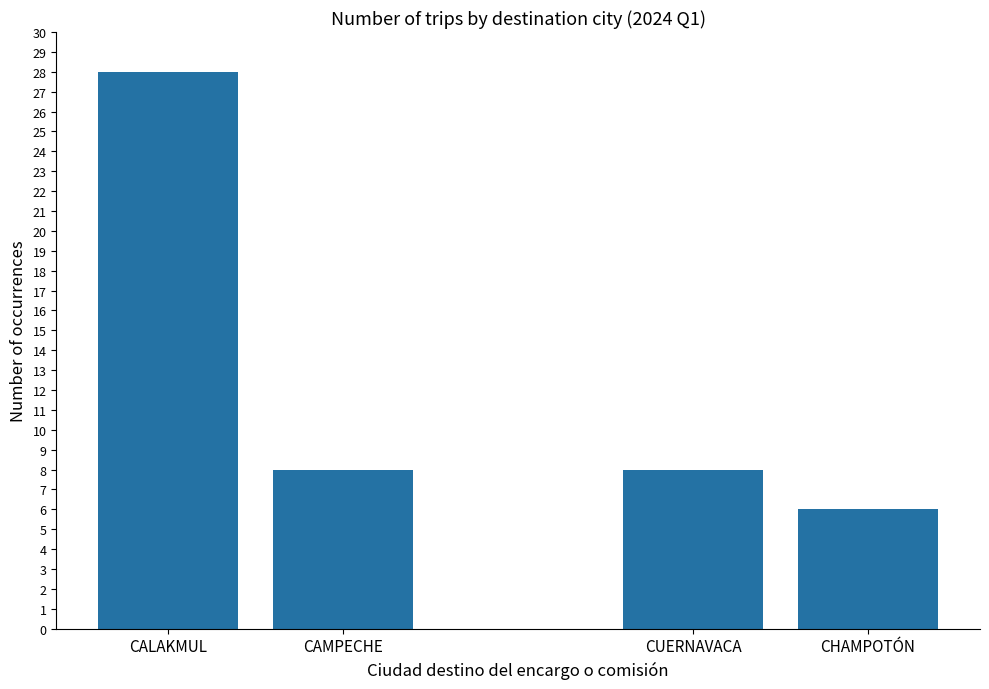

Reading left to right, extract all data points from this chart.

CALAKMUL=28	CAMPECHE=8	CUERNAVACA=8	CHAMPOTÓN=6